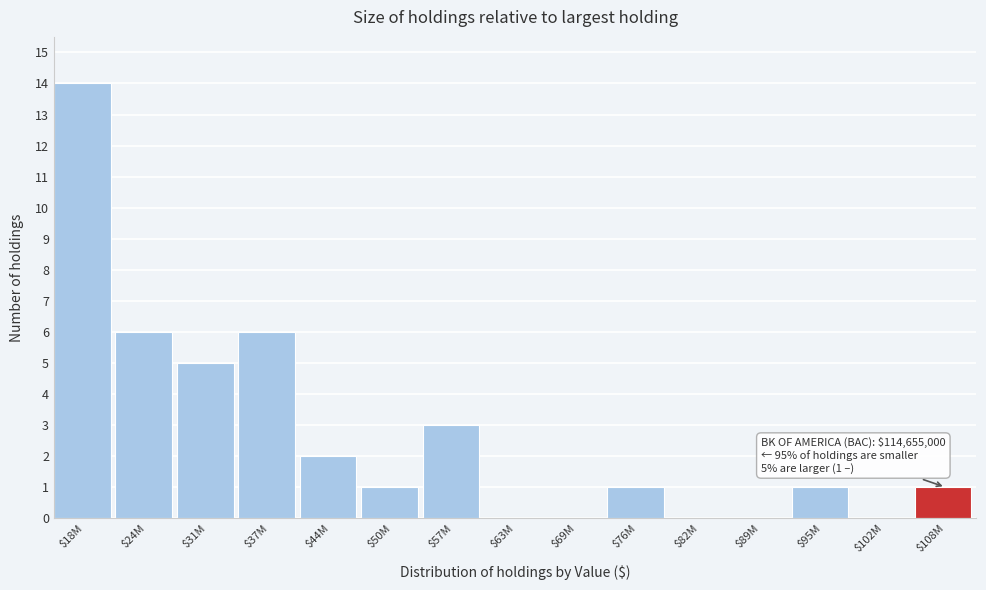

Read the value at $18M.

14